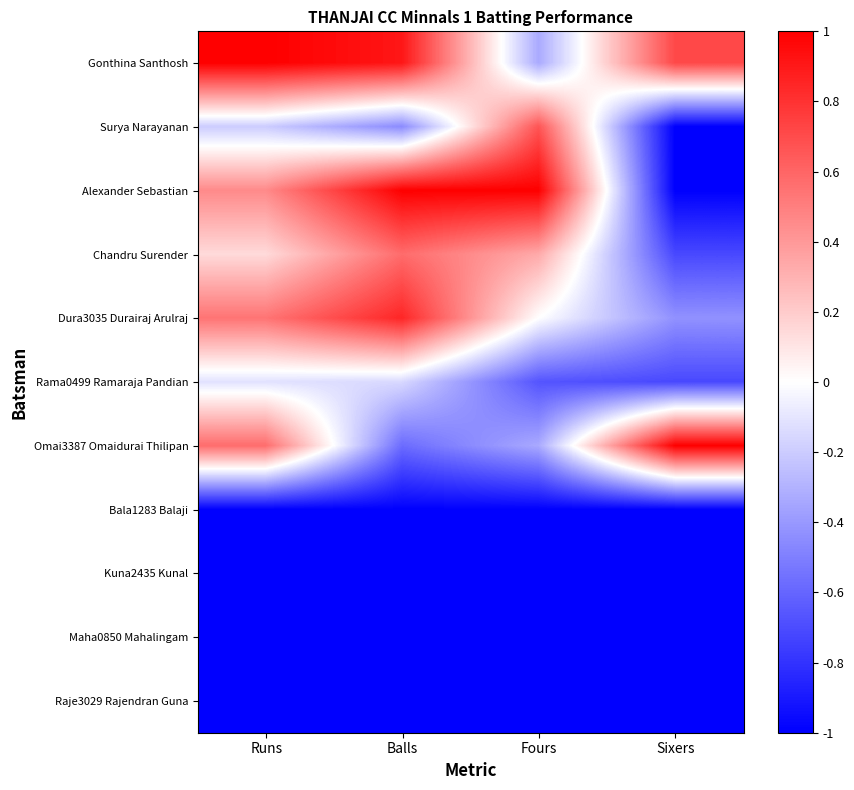

Count the number of data series in this chart.

11